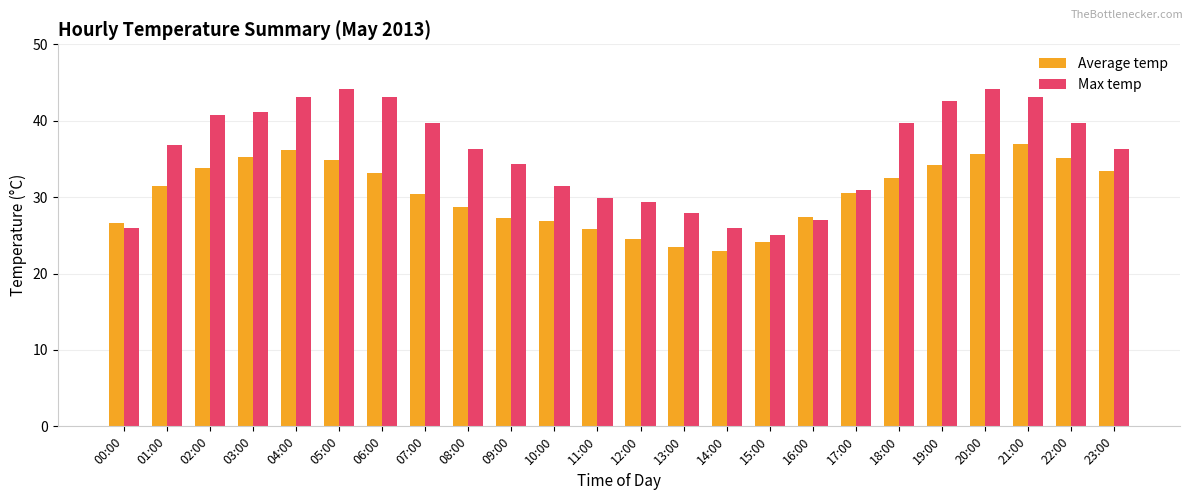

Which series has the largest total across all categories?

Max temp